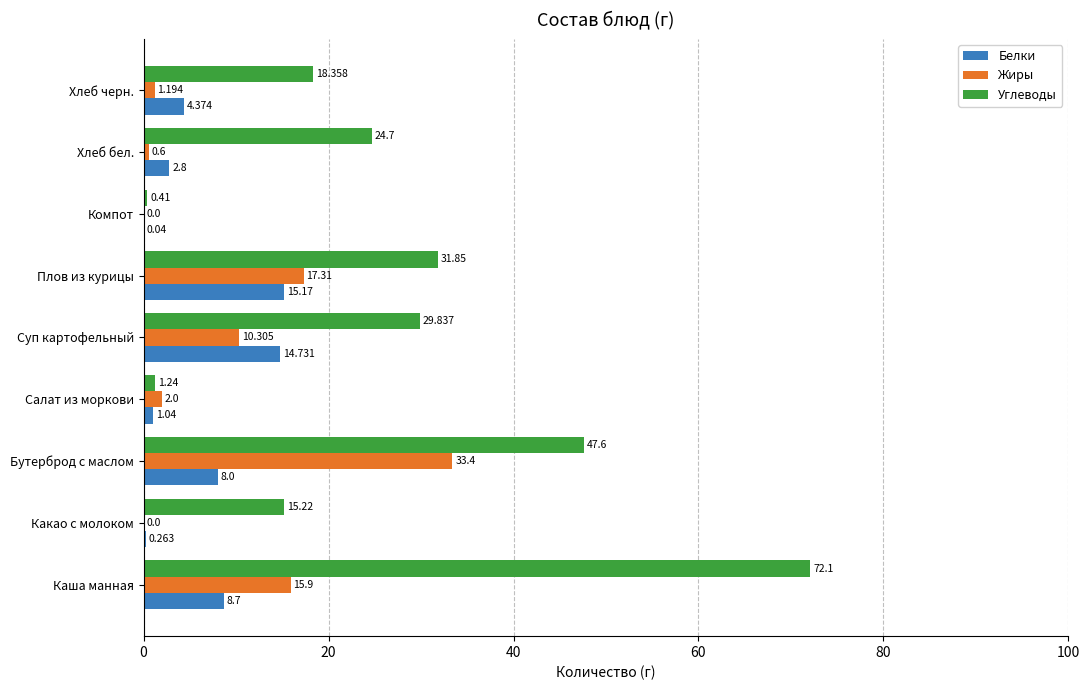

Which label corresponds to the largest value in the chart?

Каша манная